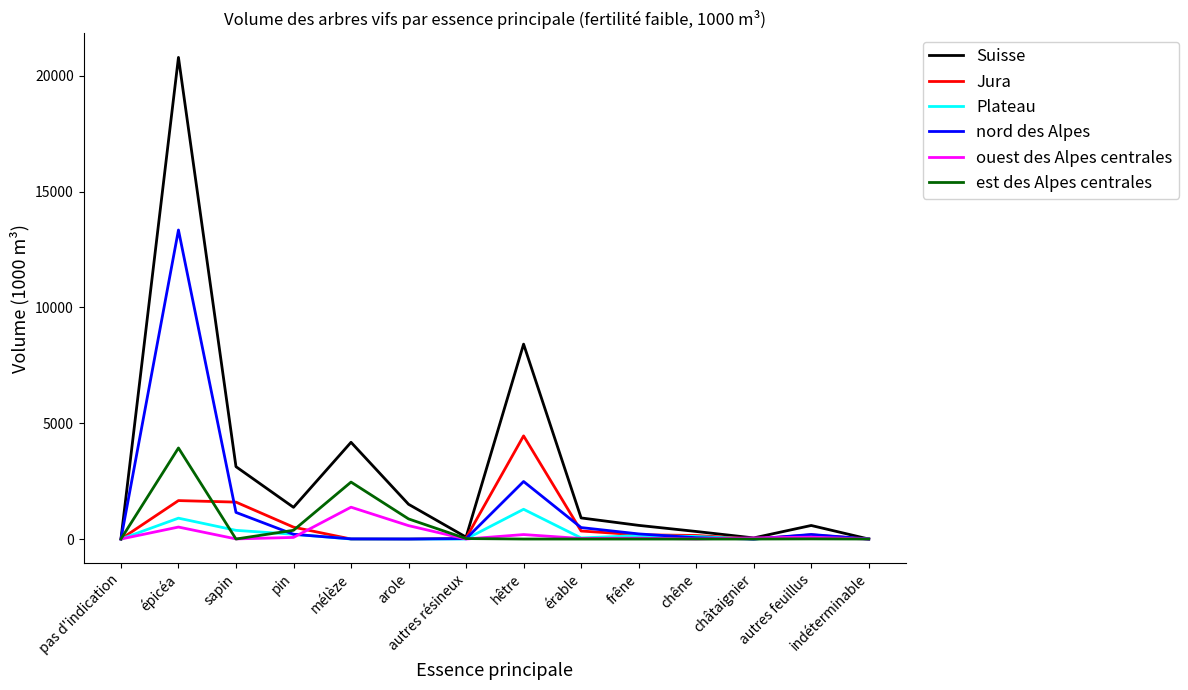

What position from the right is mélèze?

10